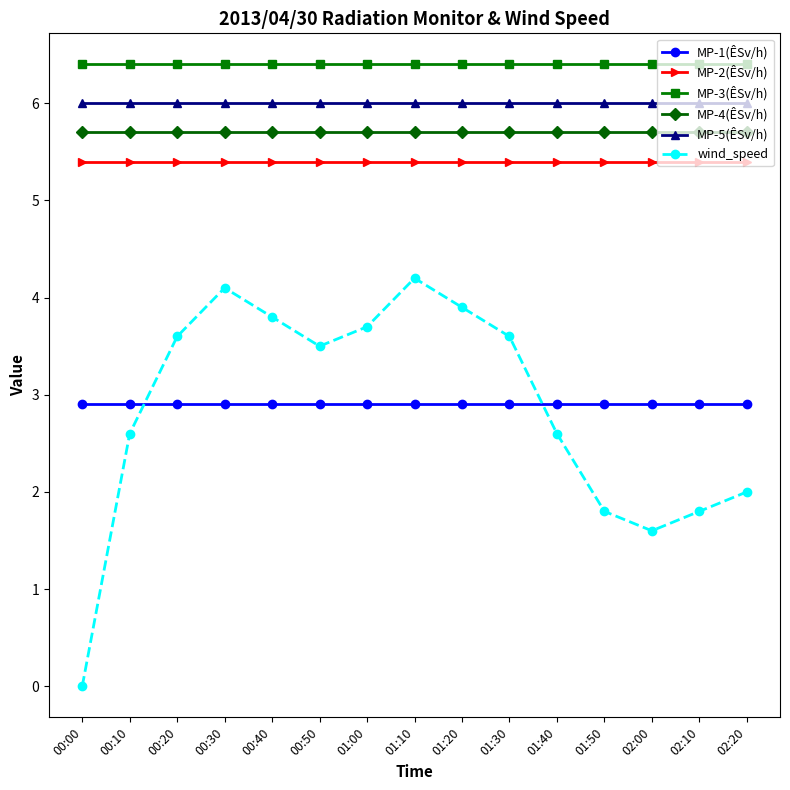

Reading right to left, what are all the values shown in this chart?

MP-1(ÊSv/h): 2.9	2.9	2.9	2.9	2.9	2.9	2.9	2.9	2.9	2.9	2.9	2.9	2.9	2.9	2.9
MP-2(ÊSv/h): 5.4	5.4	5.4	5.4	5.4	5.4	5.4	5.4	5.4	5.4	5.4	5.4	5.4	5.4	5.4
MP-3(ÊSv/h): 6.4	6.4	6.4	6.4	6.4	6.4	6.4	6.4	6.4	6.4	6.4	6.4	6.4	6.4	6.4
MP-4(ÊSv/h): 5.7	5.7	5.7	5.7	5.7	5.7	5.7	5.7	5.7	5.7	5.7	5.7	5.7	5.7	5.7
MP-5(ÊSv/h): 6.0	6.0	6.0	6.0	6.0	6.0	6.0	6.0	6.0	6.0	6.0	6.0	6.0	6.0	6.0
wind_speed: 2.0	1.8	1.6	1.8	2.6	3.6	3.9	4.2	3.7	3.5	3.8	4.1	3.6	2.6	0.0